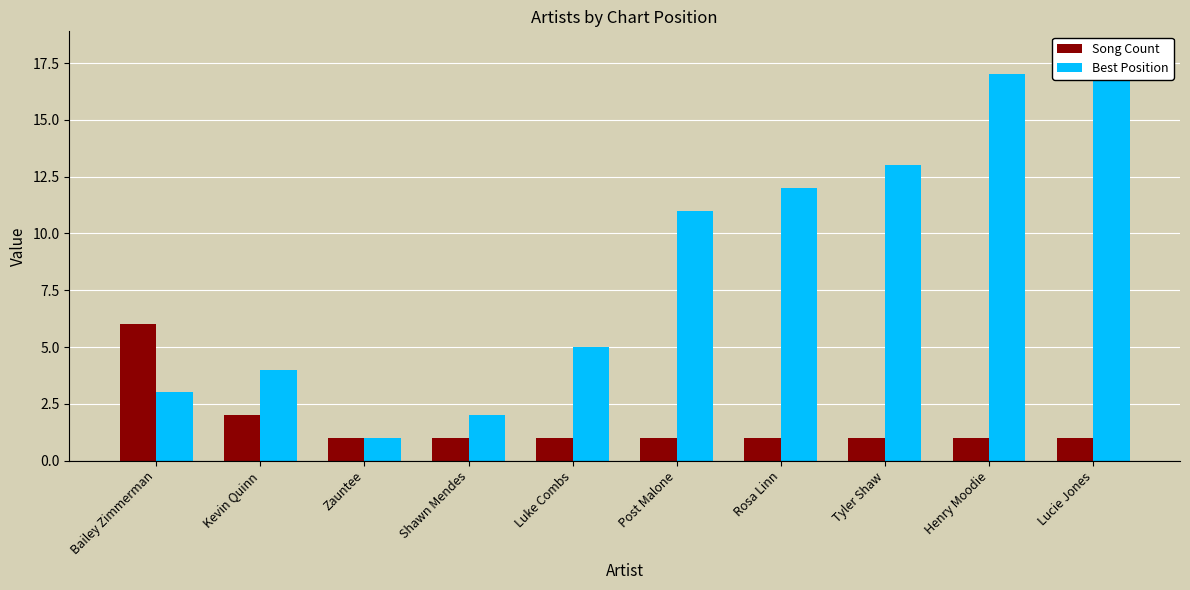

At how many categories does at least one series exceed 17?

1